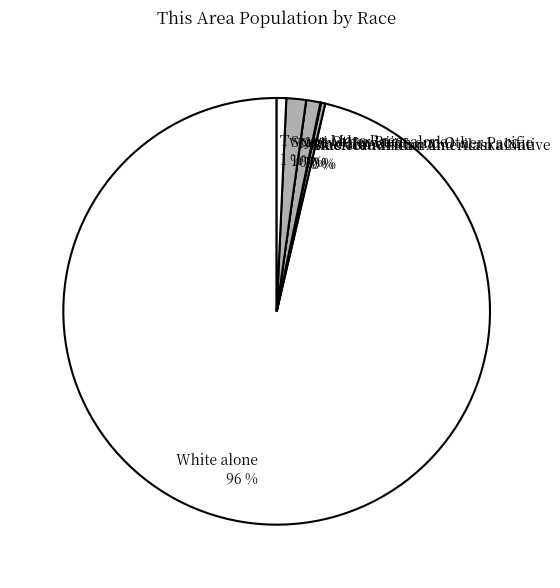

True or false: Native Hawaiian and Other Pacific accounts for 15% of the total.

False